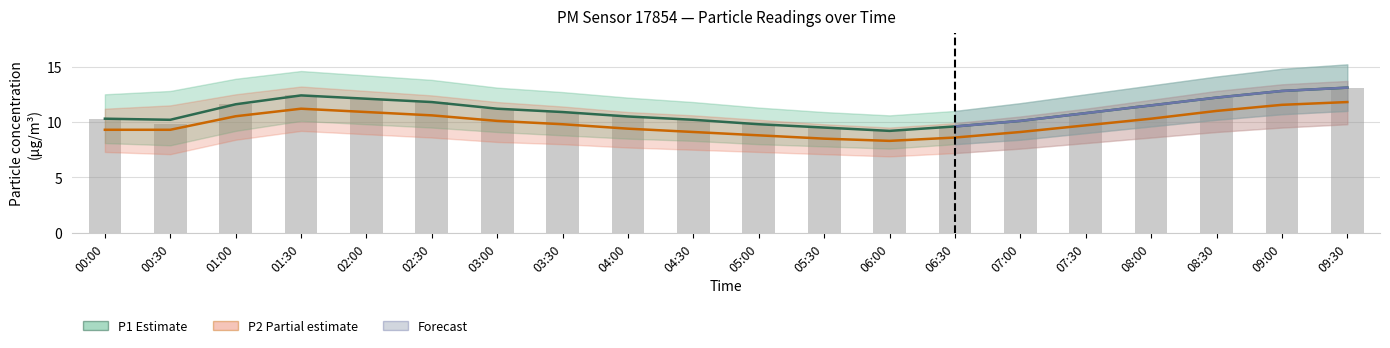

Reading left to right, list all the values displayed in this chart.

P1: 10.3	10.2	11.6	12.4	12.1	11.8	11.2	10.9	10.5	10.2	9.8	9.5	9.2	9.6	10.1	10.8	11.5	12.2	12.8	13.1
P1_upper: 9.3	9.3	10.5	11.2	10.9	10.6	10.1	9.8	9.4	9.1	8.8	8.5	8.3	8.6	9.1	9.7	10.3	11.0	11.6	11.8
P1_lower: 10.3	9.8	11.6	12.4	12.1	11.8	11.2	10.9	10.5	10.2	9.8	9.5	9.2	9.6	10.1	10.8	11.5	12.2	12.8	13.1